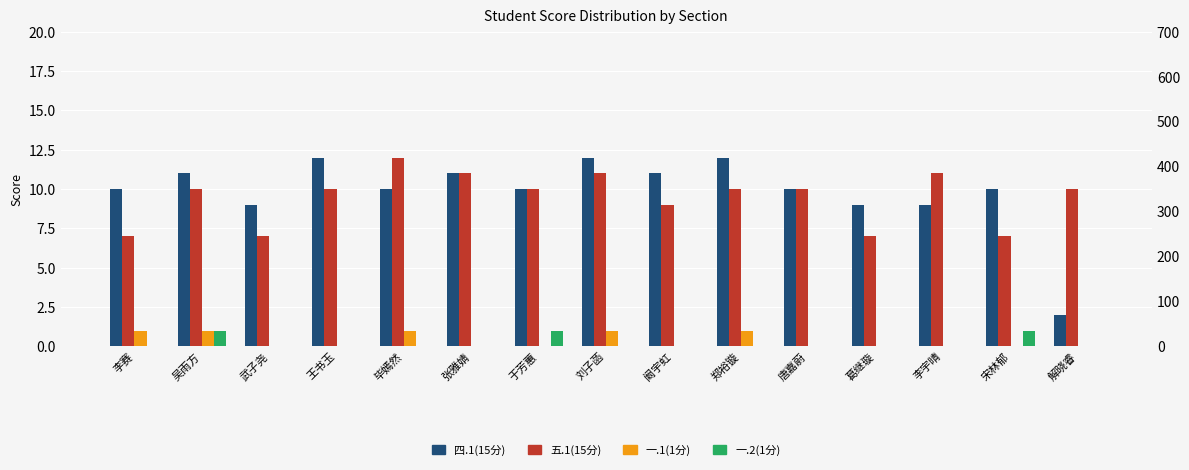

What position from the right is 刘子菡?

8